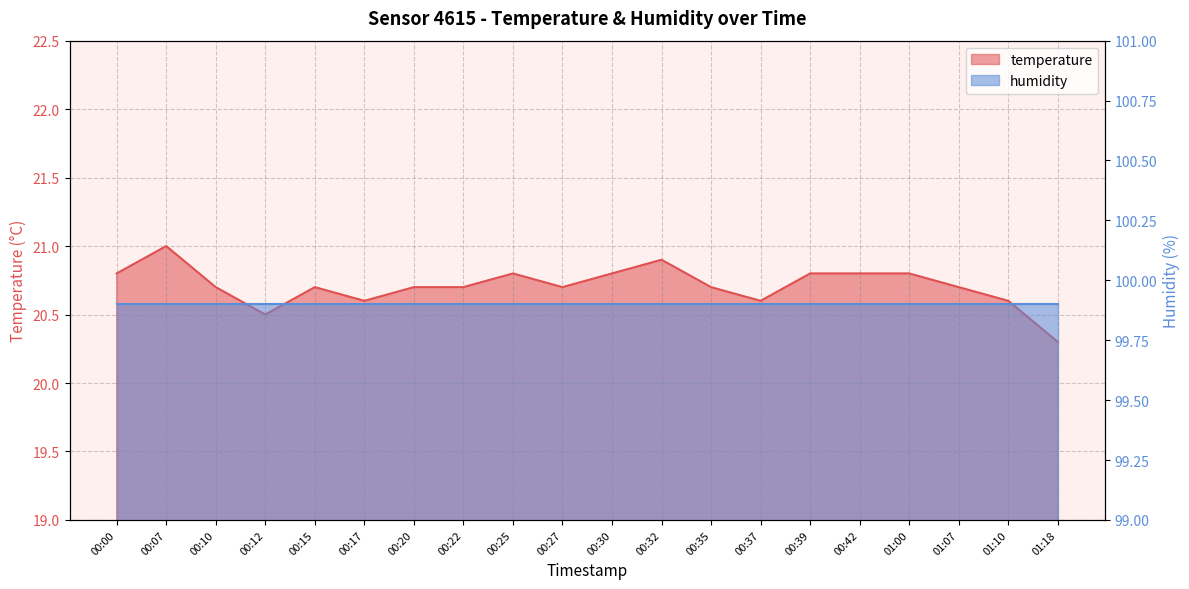

What is the greatest value displayed?

21.0